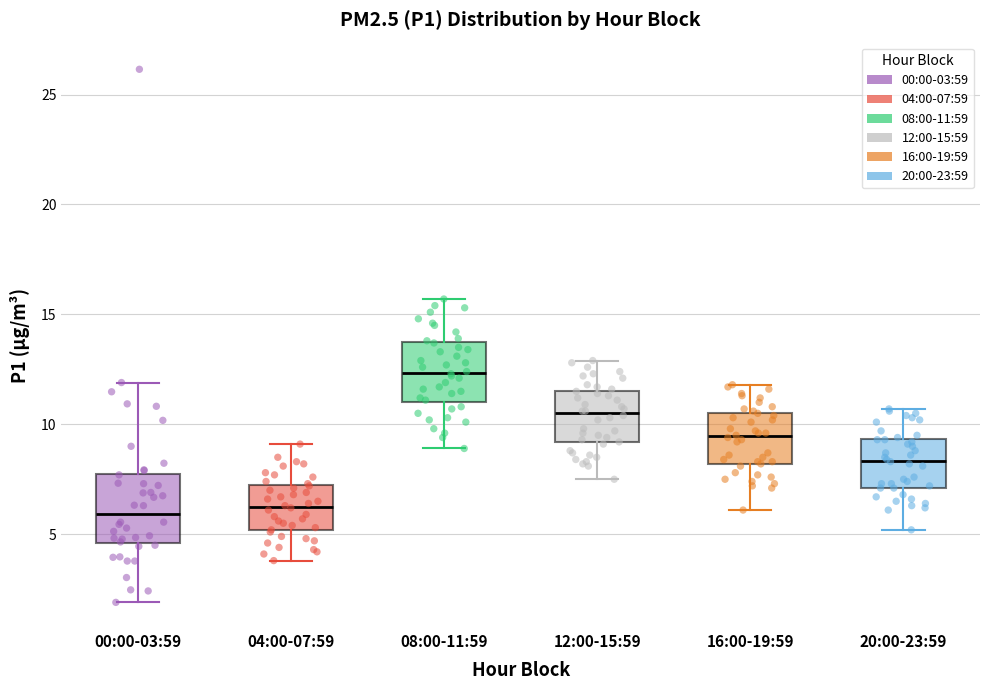

Reading left to right, read every box against the y-axis: the position of its median line, the range the box covers, and the ends of its whiskers. The values are not printed on the chart, so give them approximately, as read against the axis.

00:00-03:59: median 6.0, box 4.5 to 8.0, whiskers 2.0 to 12.0
04:00-07:59: median 6.5, box 5.0 to 7.0, whiskers 4.0 to 9.0
08:00-11:59: median 12.5, box 11.0 to 13.5, whiskers 9.0 to 15.5
12:00-15:59: median 10.5, box 9.0 to 11.5, whiskers 7.5 to 13.0
16:00-19:59: median 9.5, box 8.0 to 10.5, whiskers 6.0 to 12.0
20:00-23:59: median 8.5, box 7.0 to 9.5, whiskers 5.0 to 10.5